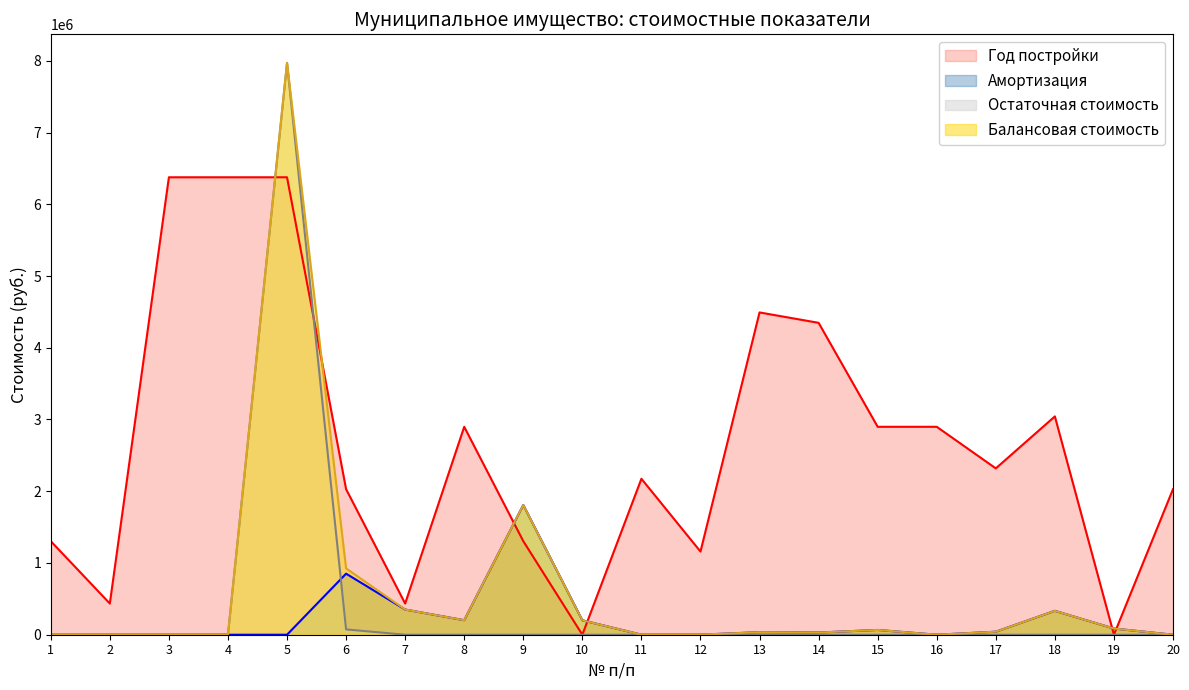

At how many categories does at least one series exceed 1849914?

13